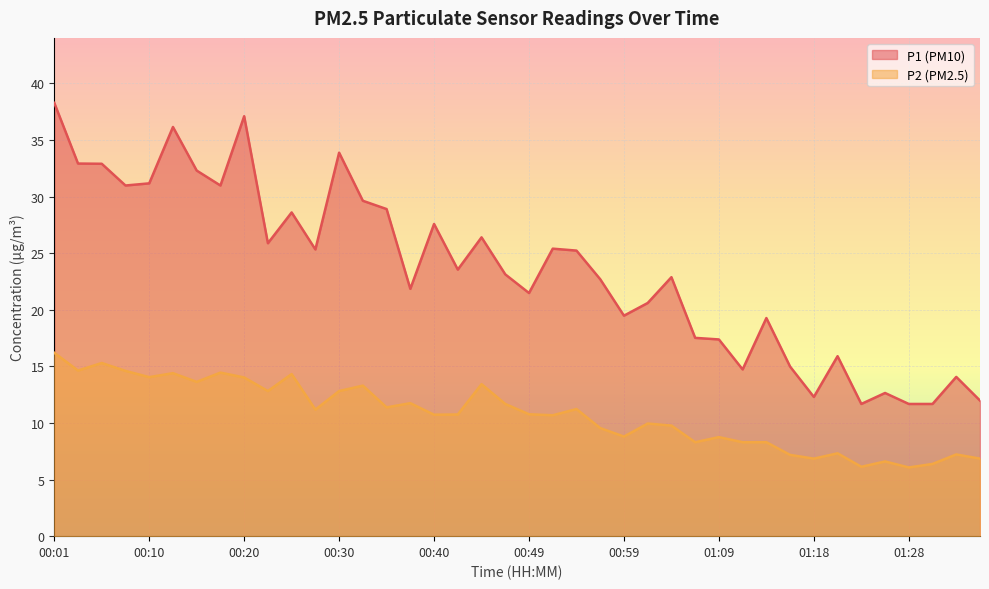

List the series in order of their peak value, highest first.

P1 (PM10), P2 (PM2.5)